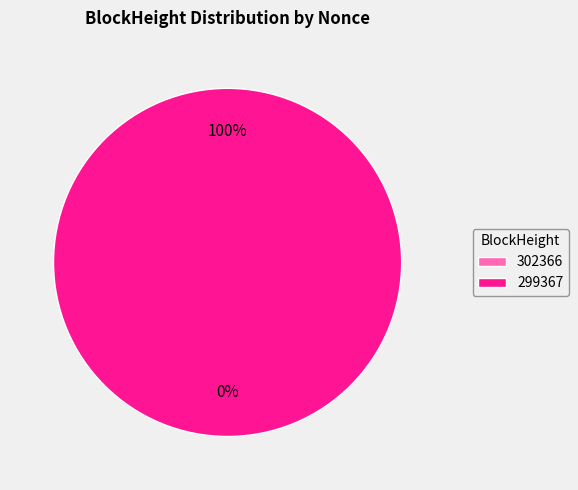

To the nearest percent, what percentage of the pie is 299367?

100%